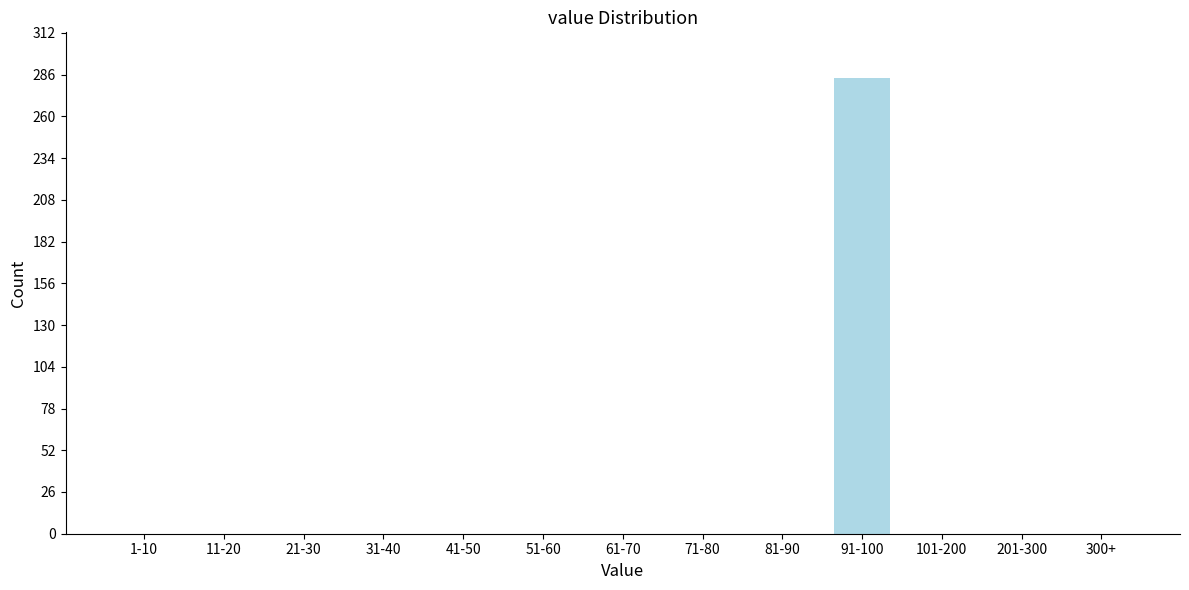

Reading left to right, transcribe all the data shown in this chart.

1-10=0	11-20=0	21-30=0	31-40=0	41-50=0	51-60=0	61-70=0	71-80=0	81-90=0	91-100=284	101-200=0	201-300=0	300+=0